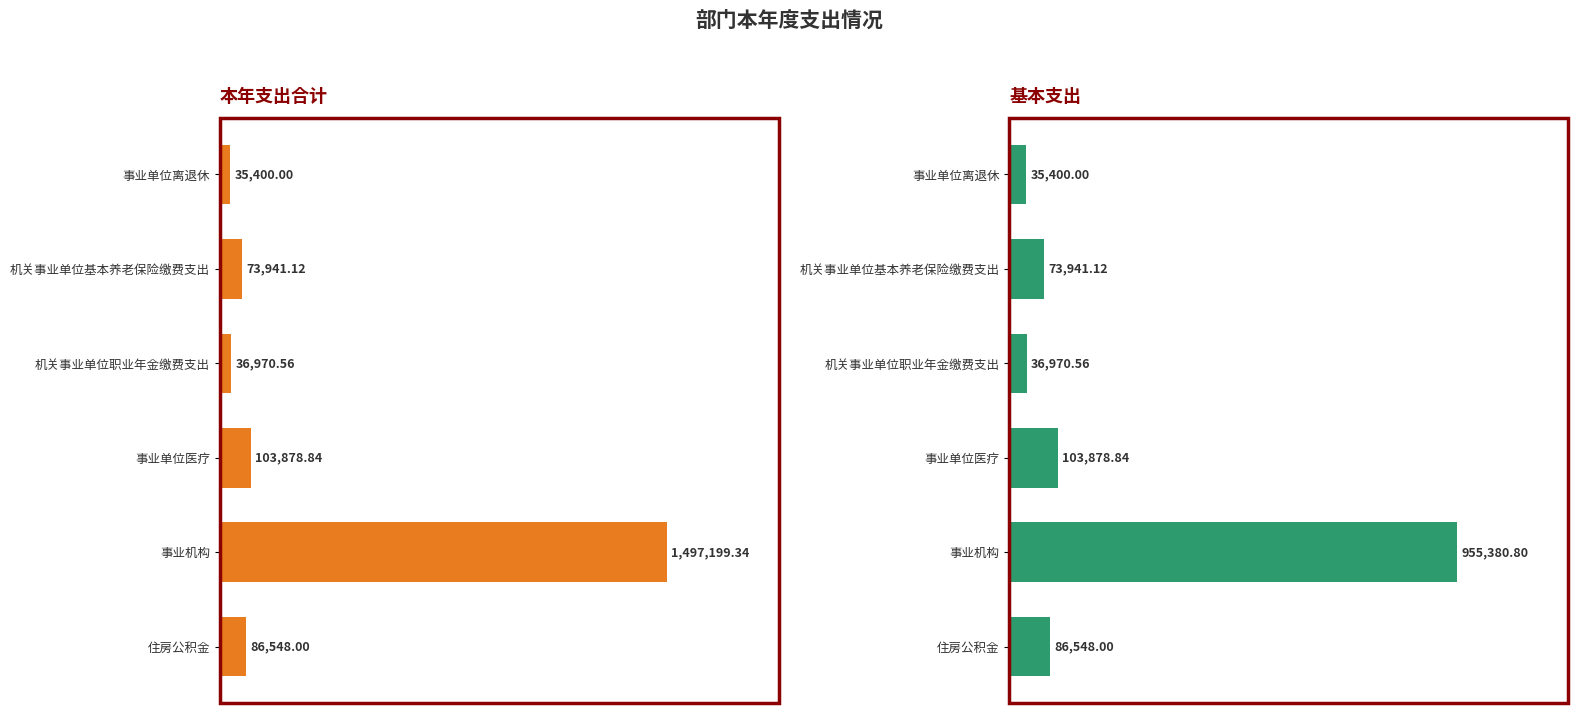

At which category does the chart reach its peak across all series?

4